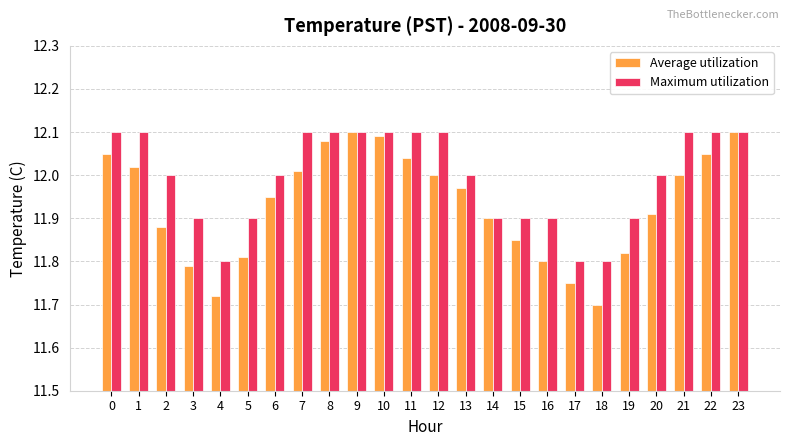

What are all the series names shown in the legend?

Average utilization, Maximum utilization